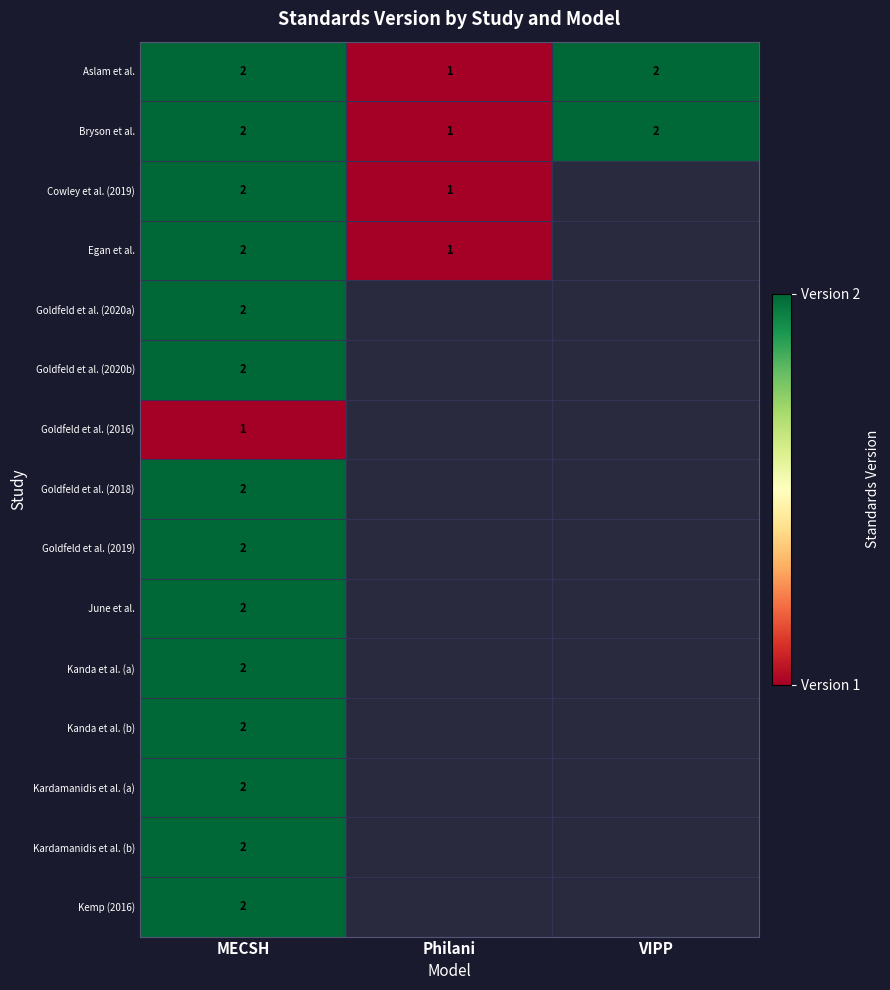

What is the difference between the highest and lowest values at MECSH?

1